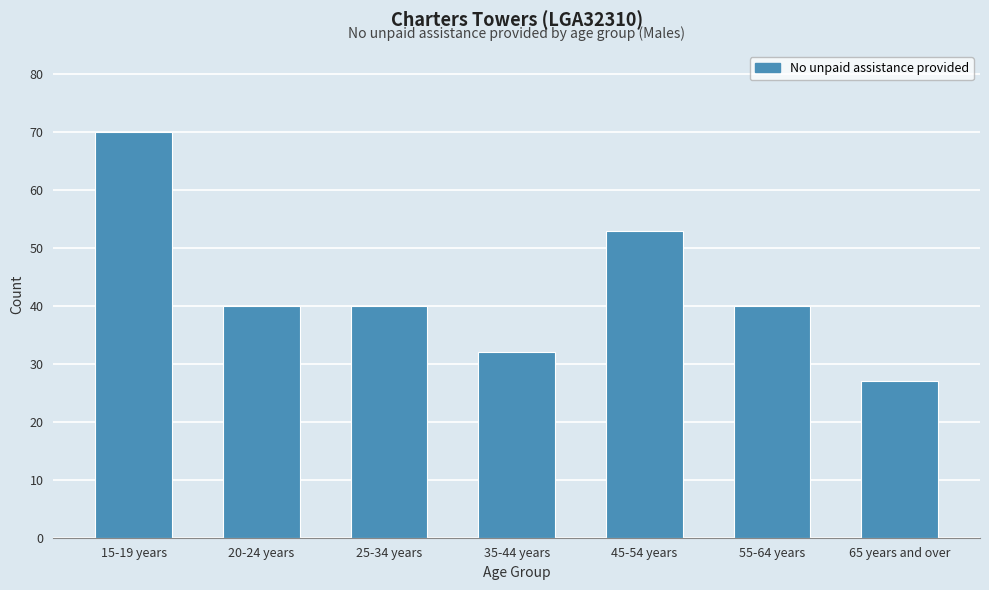

Reading left to right, extract all data points from this chart.

70	40	40	32	53	40	27